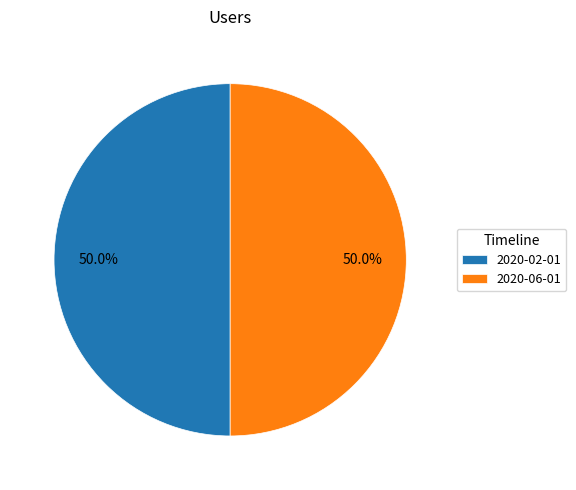

To the nearest percent, what is the combined percentage of 2020-06-01 and 2020-02-01?

100%